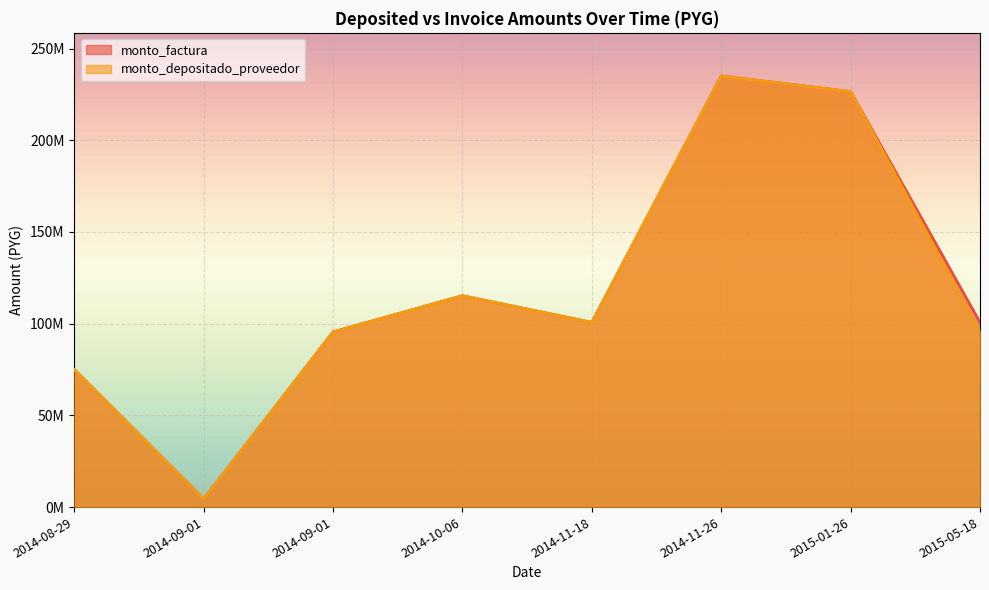

What is the label of the 2nd point from the left?

2014-09-01